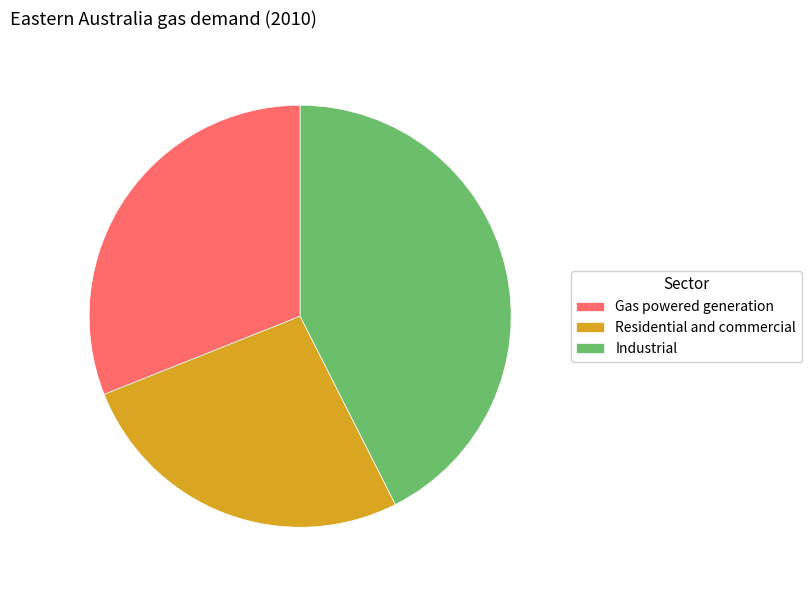

Which category has the smallest portion of the pie?

Residential and commercial